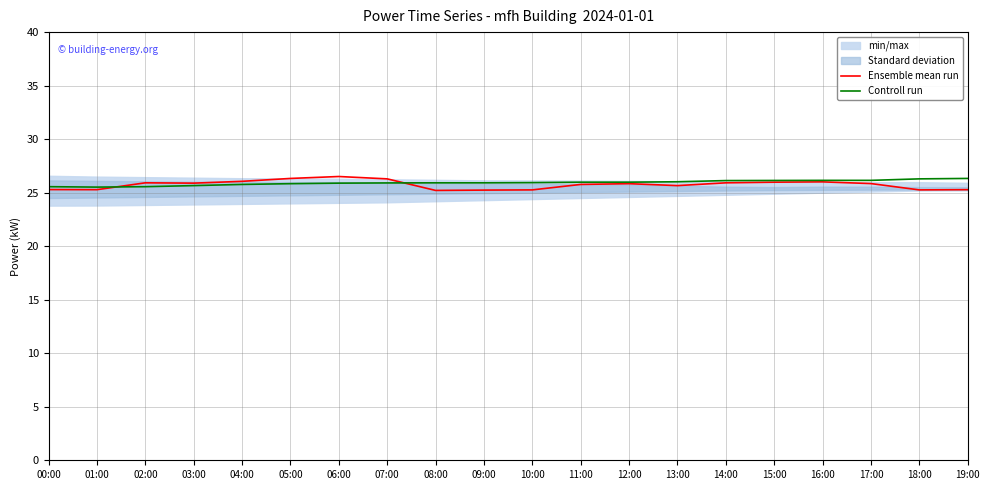

The value of Controll run at 15:00 is 26.1. True or false?

True